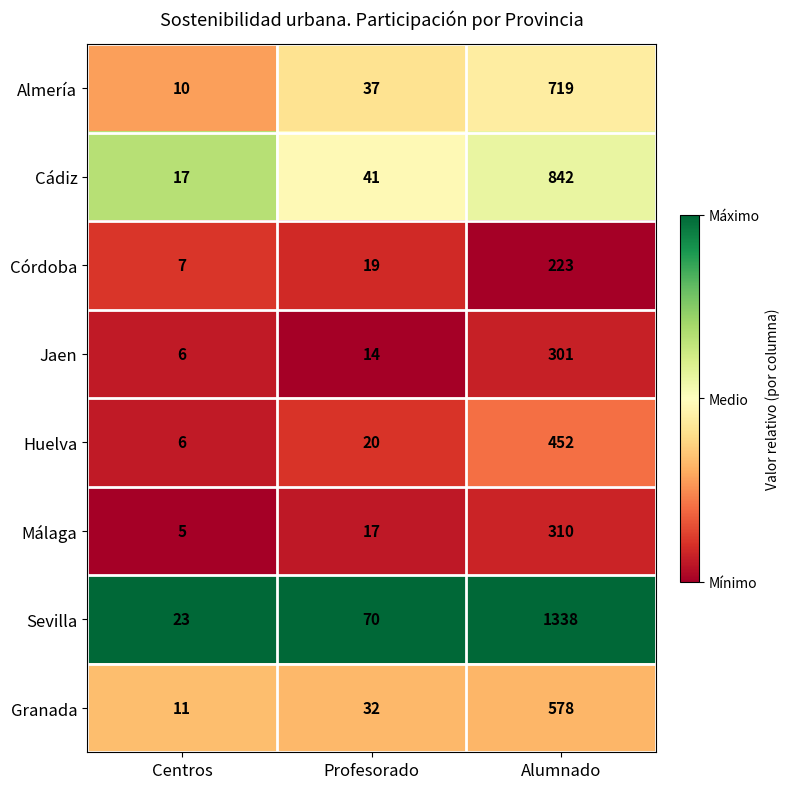

What is the total value across all series at Profesorado?

250